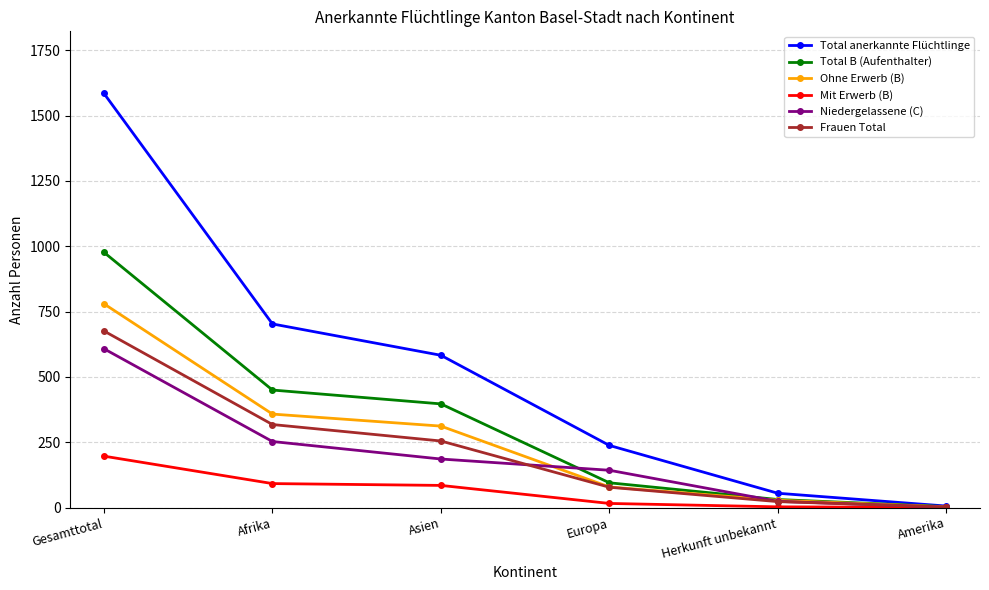

Read the Total B (Aufenthalter) value at Afrika.

450